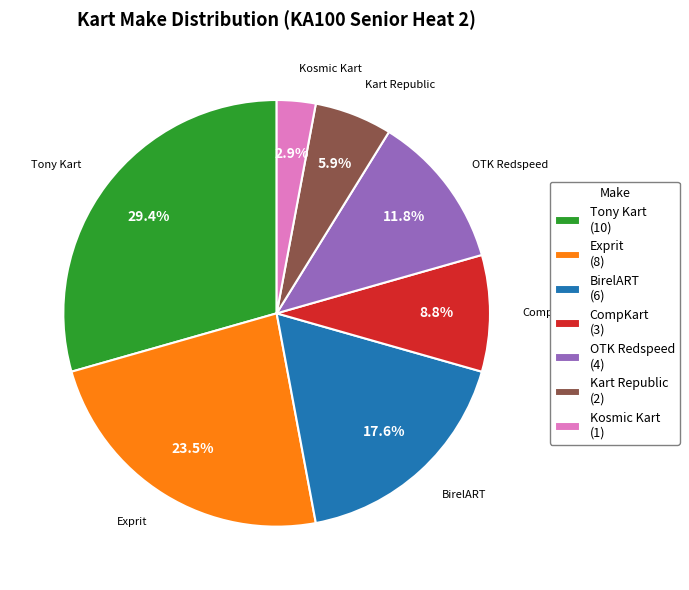

Between Kart Republic (2) and BirelART (6), which is larger?

BirelART (6)